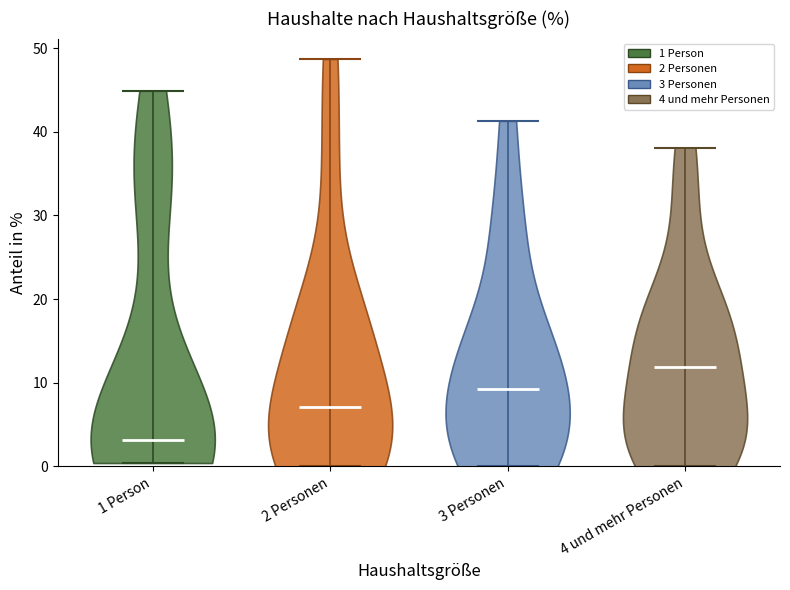

Reading left to right, read every violin against the y-axis: where its median line is, and the lowest and highest points it reaches. The values are not printed on the chart, so give them approximately, as read against the axis.

1 Person: median line 3, lowest point 0, highest point 45
2 Personen: median line 7, lowest point 0, highest point 49
3 Personen: median line 9, lowest point 0, highest point 41
4 und mehr Personen: median line 12, lowest point 0, highest point 38